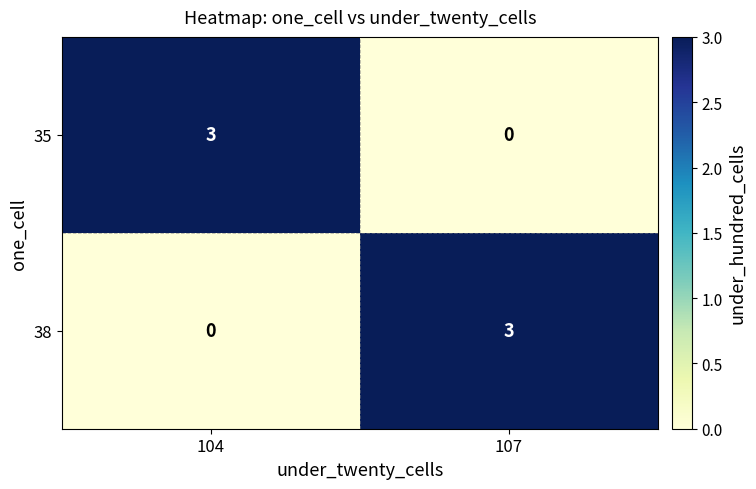

How many values in 38 are above zero?

1